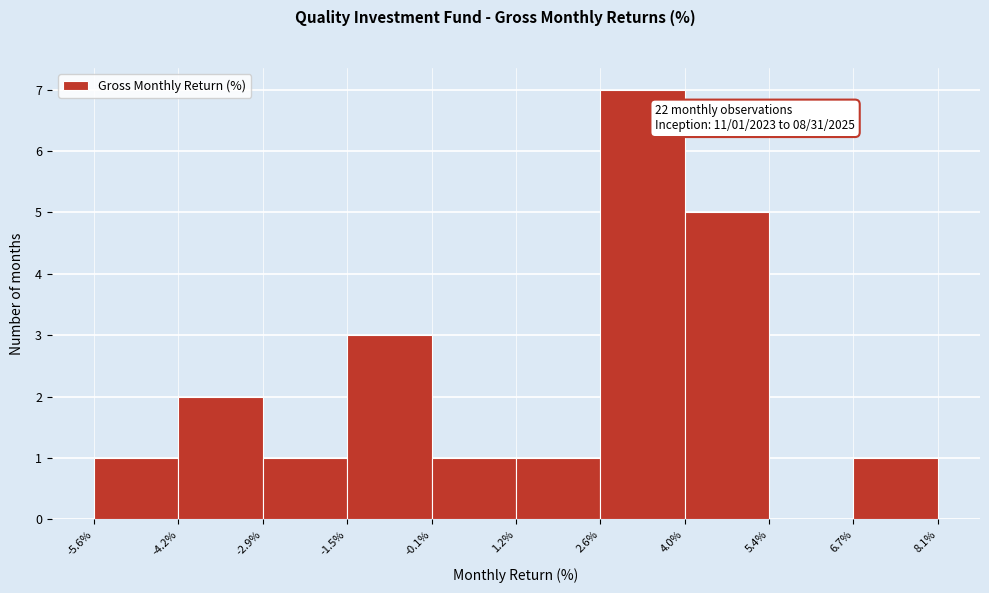

Over which range of the x-axis is the bar tallest?

2.6% to 4.0%